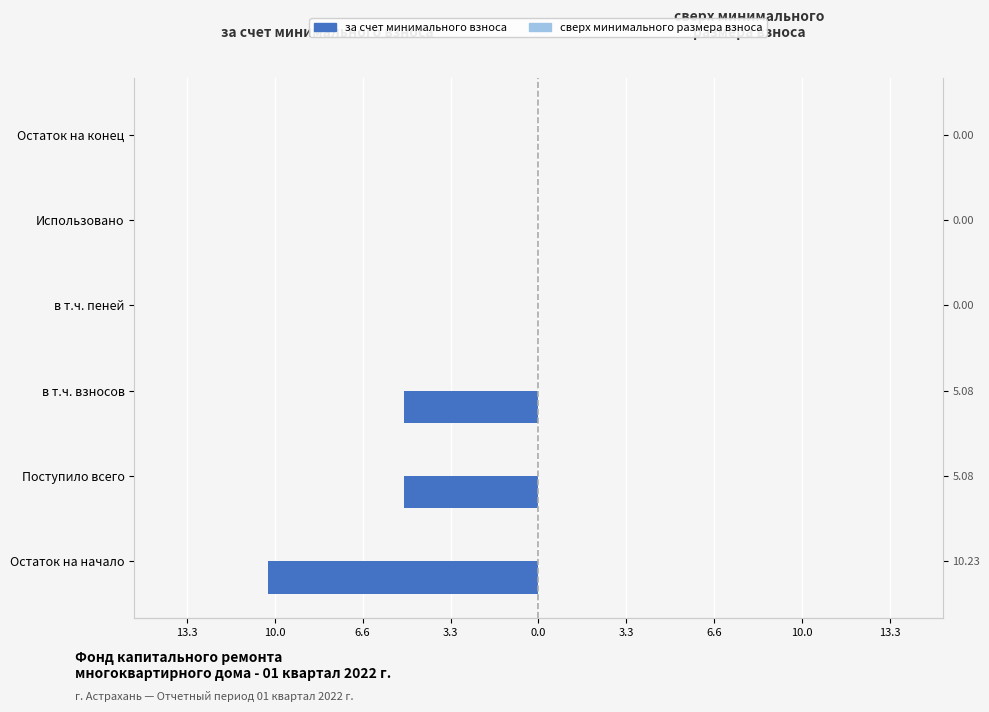

What are all the series names shown in the legend?

за счет минимального взноса, сверх минимального размера взноса